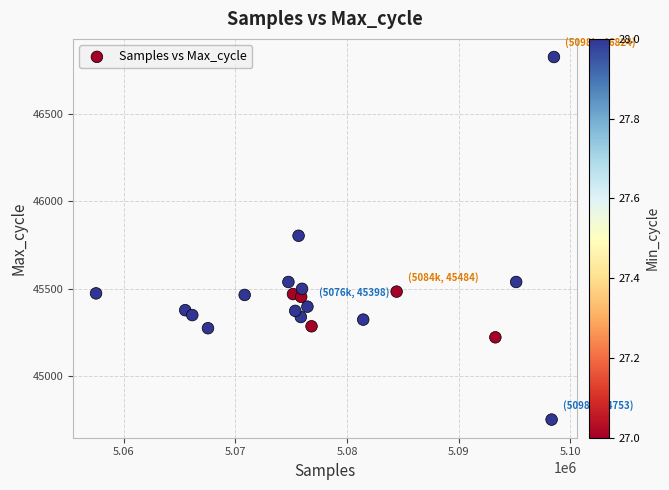

What is the range of X values (max minus min)?

41002